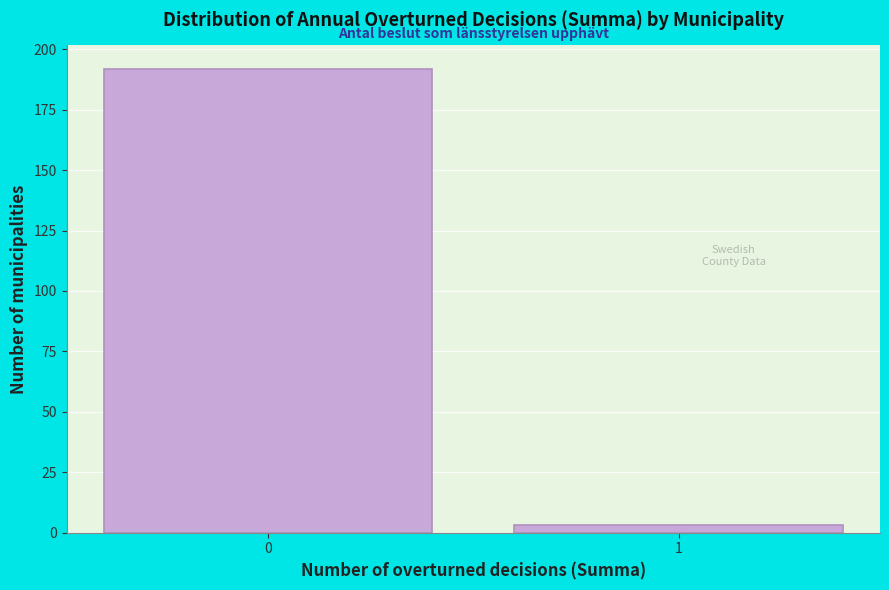

Reading left to right, extract all data points from this chart.

192	3